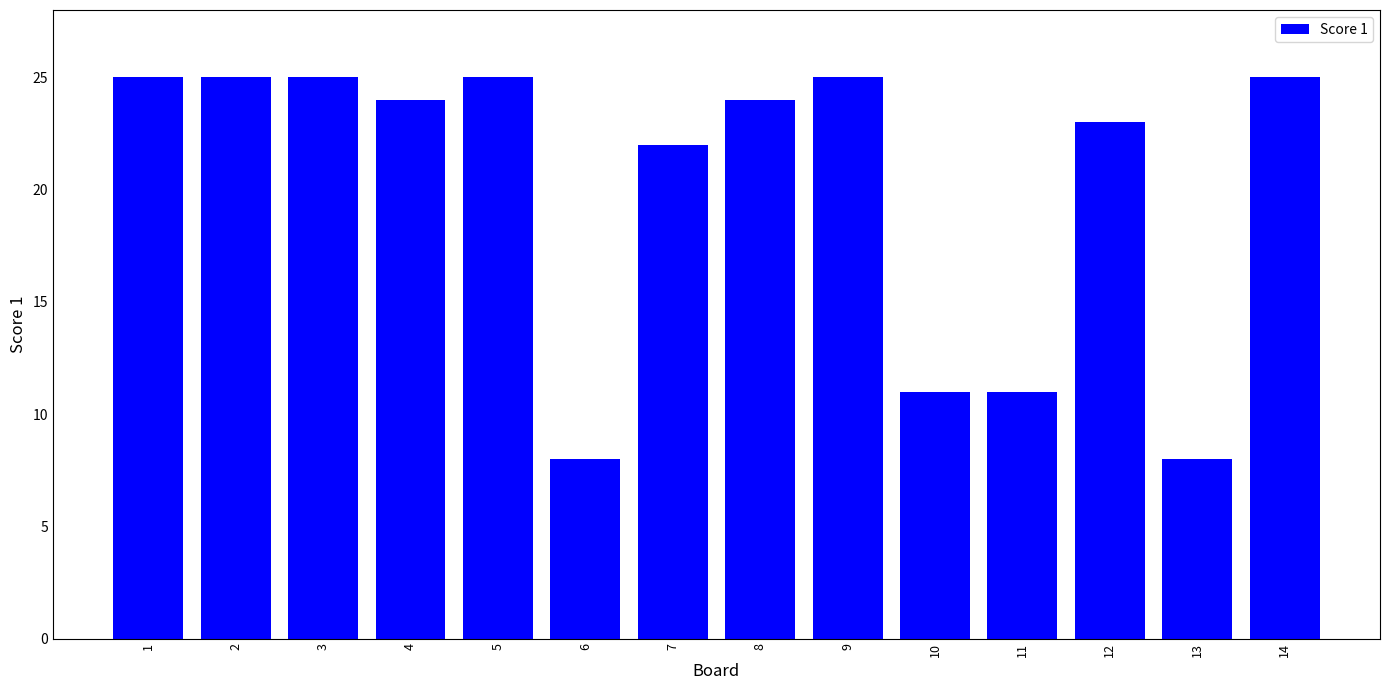

How many categories are shown in the chart?

14